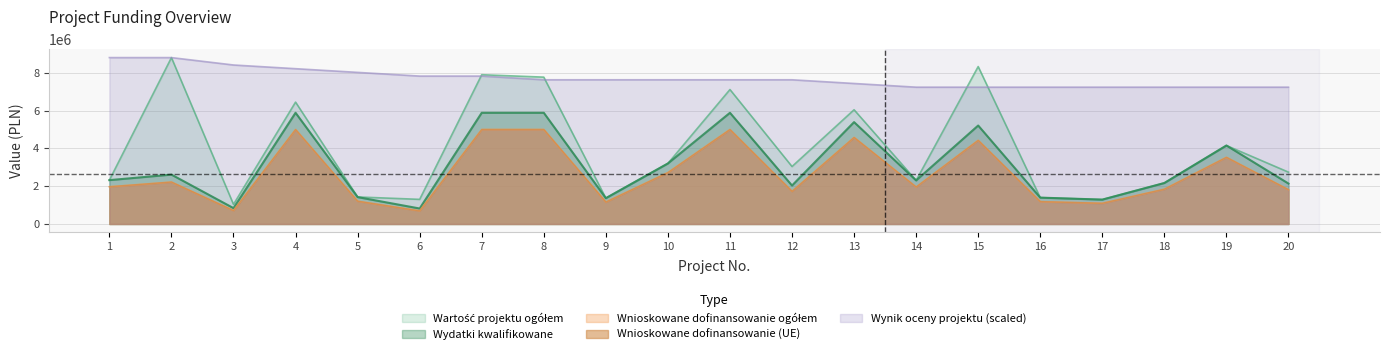

At which label is Wnioskowane dofinansowanie ogółem closest to 2848140?

10